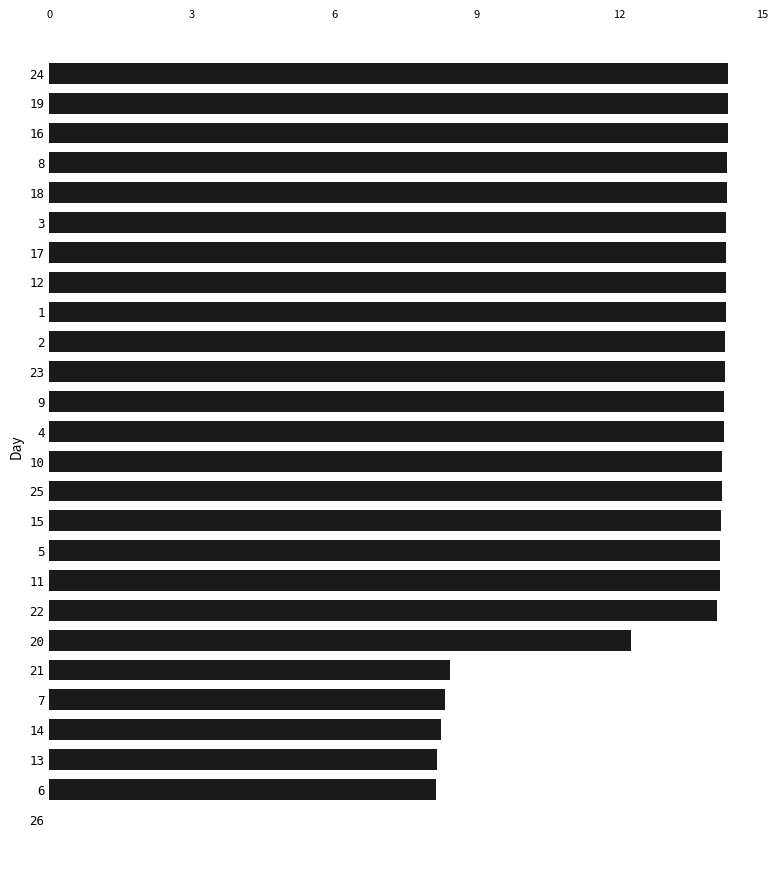

What is the greatest value displayed?

14.3